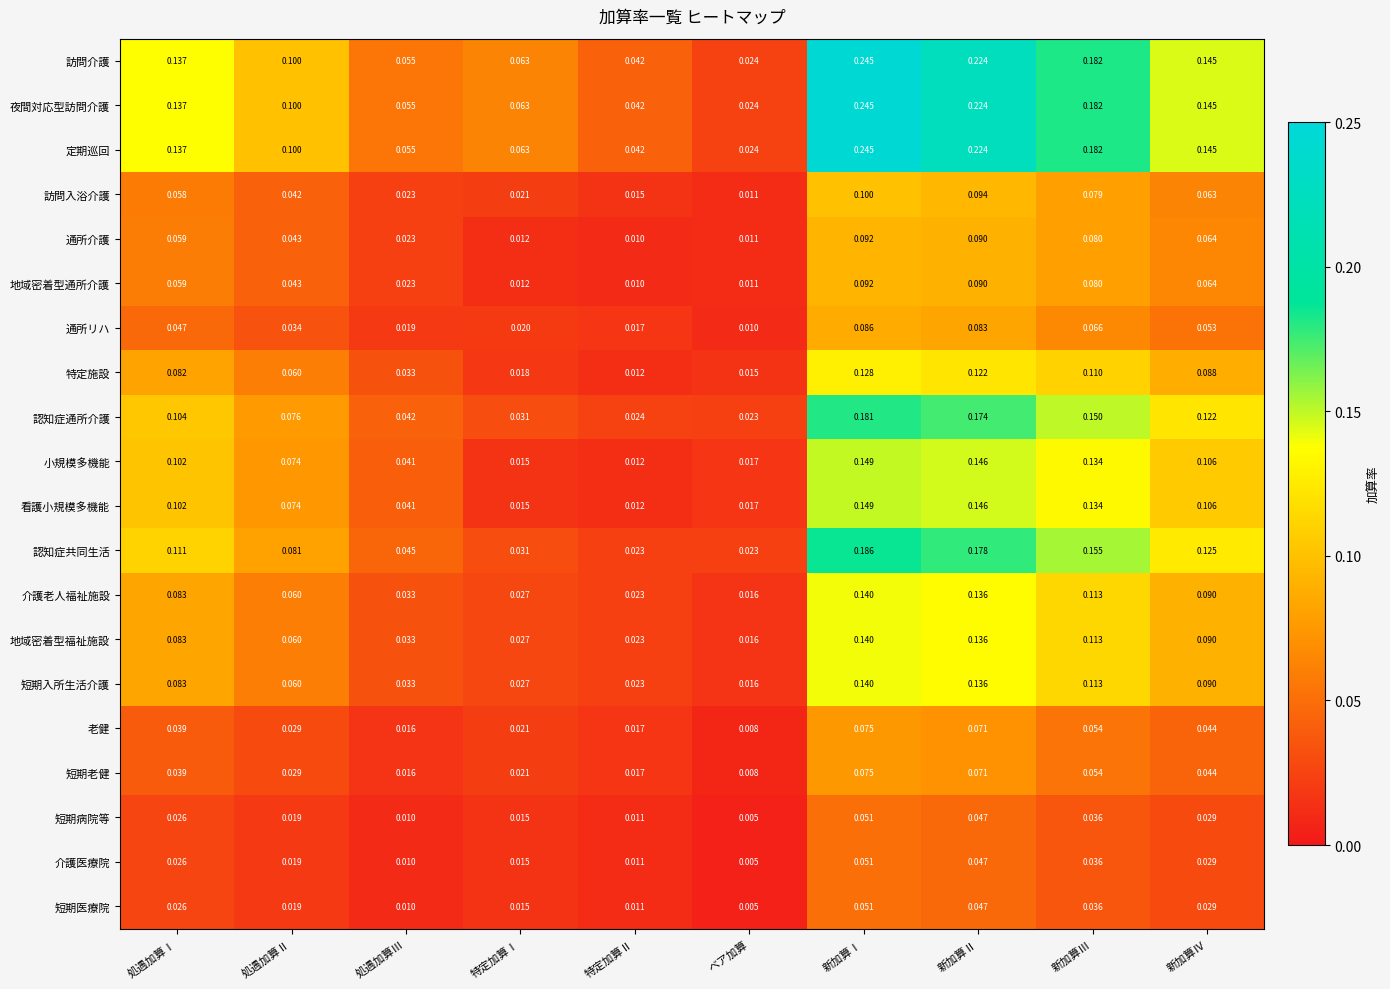

Which category has the highest value in the 短期老健 series?

新加算Ⅰ